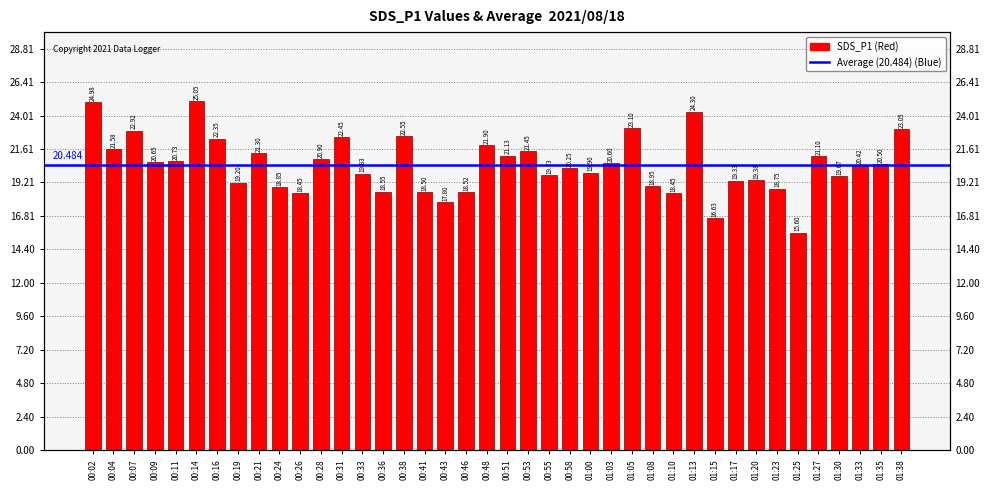

Rank the categories by value from lowest to highest.

01:25, 01:15, 00:43, 00:26, 01:10, 00:41, 00:46, 00:36, 01:23, 00:24, 01:08, 00:19, 01:17, 01:20, 01:30, 00:55, 00:33, 01:00, 00:58, 01:33, 01:35, 01:03, 00:09, 00:11, 00:28, 01:27, 00:51, 00:21, 00:53, 00:04, 00:48, 00:16, 00:31, 00:38, 00:07, 01:38, 01:05, 01:13, 00:02, 00:14